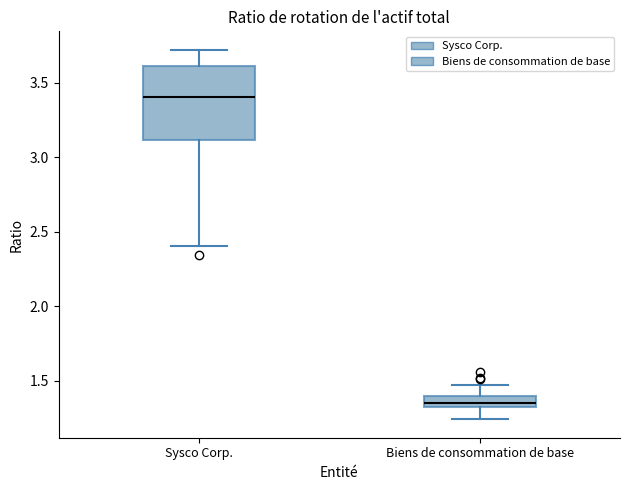

Where does the upper whisker of the box for Biens de consommation de base end on the y-axis? The values are not printed on the chart, so give them approximately, as read against the axis.

1.45